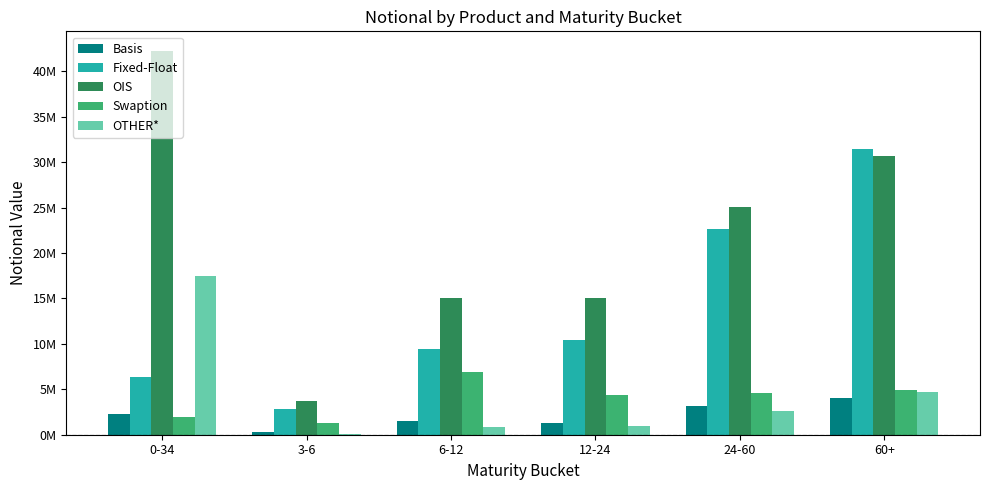

Does the chart contain stacked bars?

No